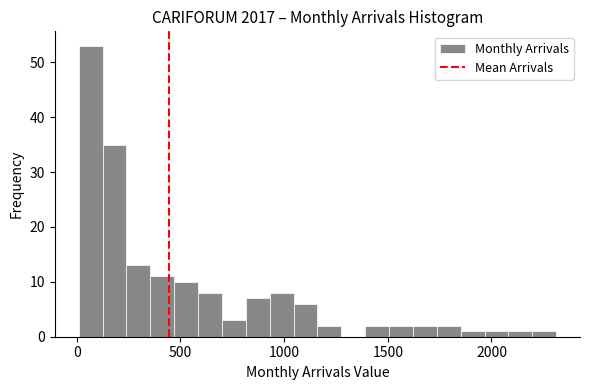

Around what value on the x-axis is the tallest bar? Give the approximate position of its centre, as read against the axis.

50